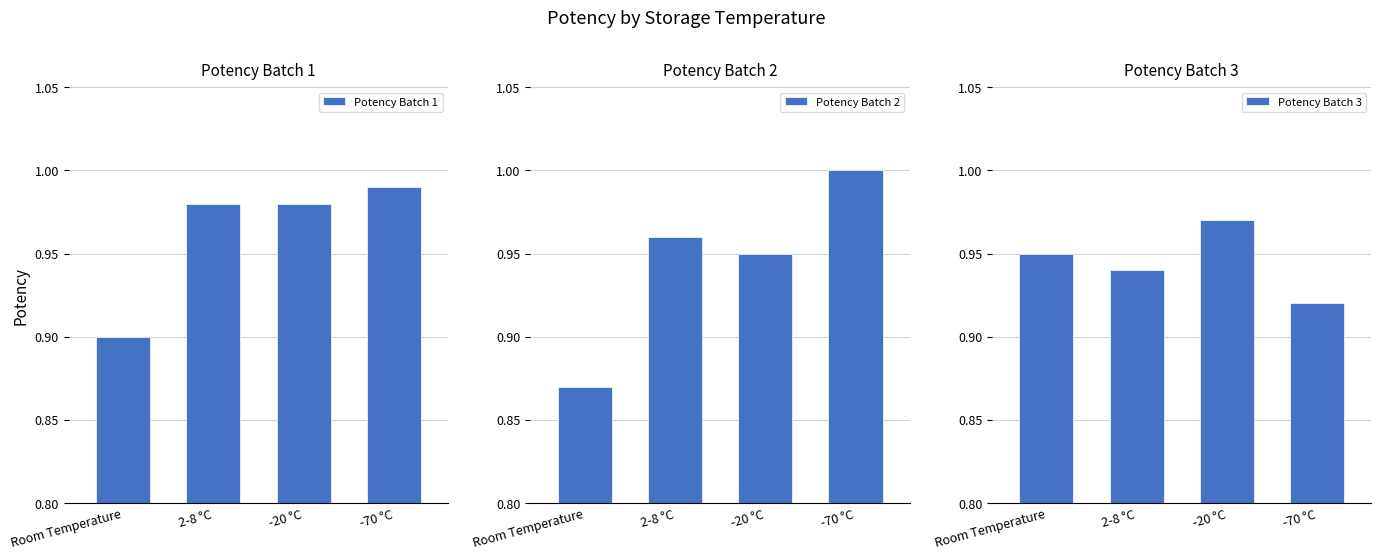

At which label is Potency Batch 3 closest to 0?

-70 °C